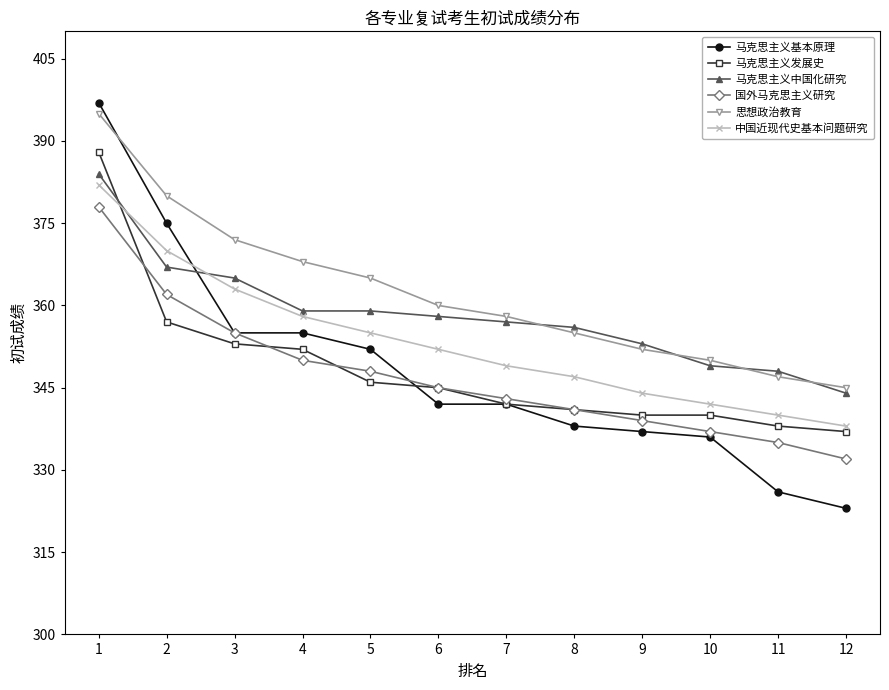

What is the value of the 马克思主义中国化研究 point at the 2nd from the left?

367